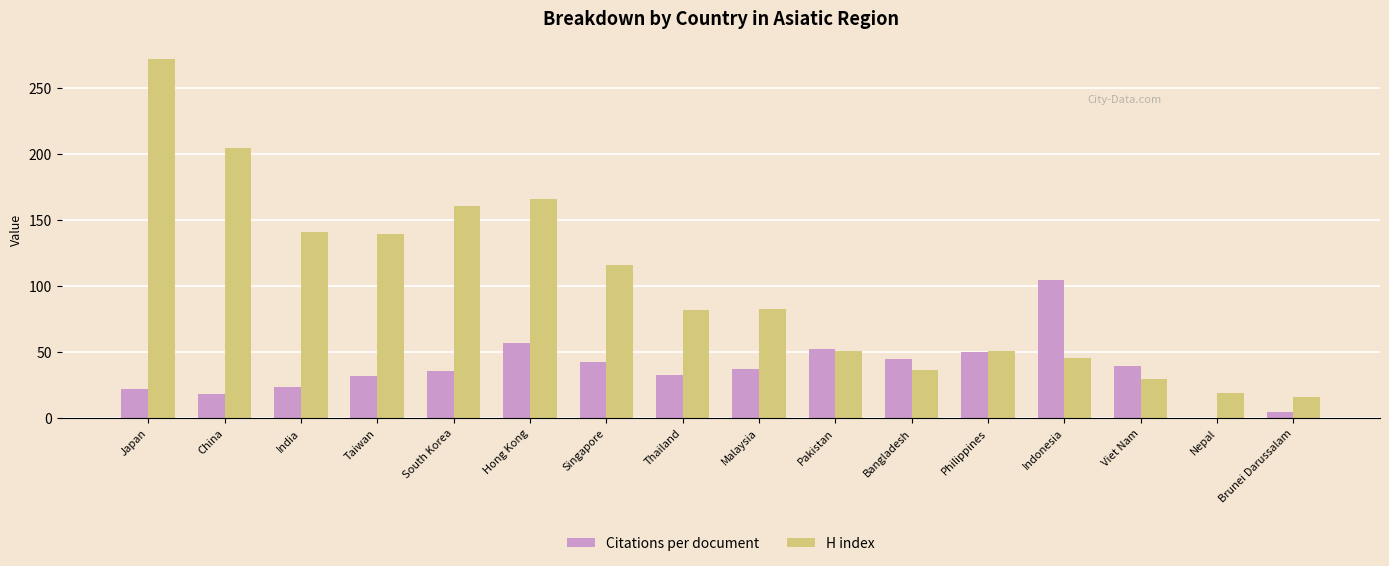

What is the sum of the Citations per document values at South Korea and Pakistan?

88.7